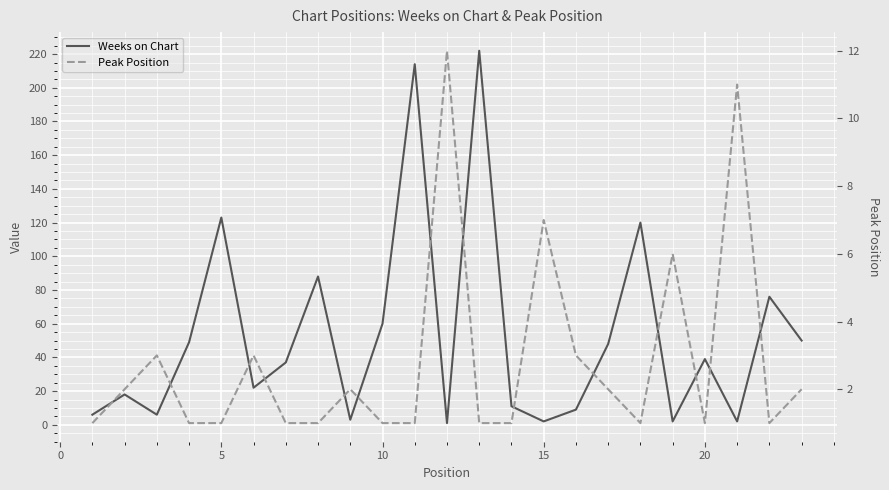

How many interior local peaks does the Weeks on Chart series have?

8